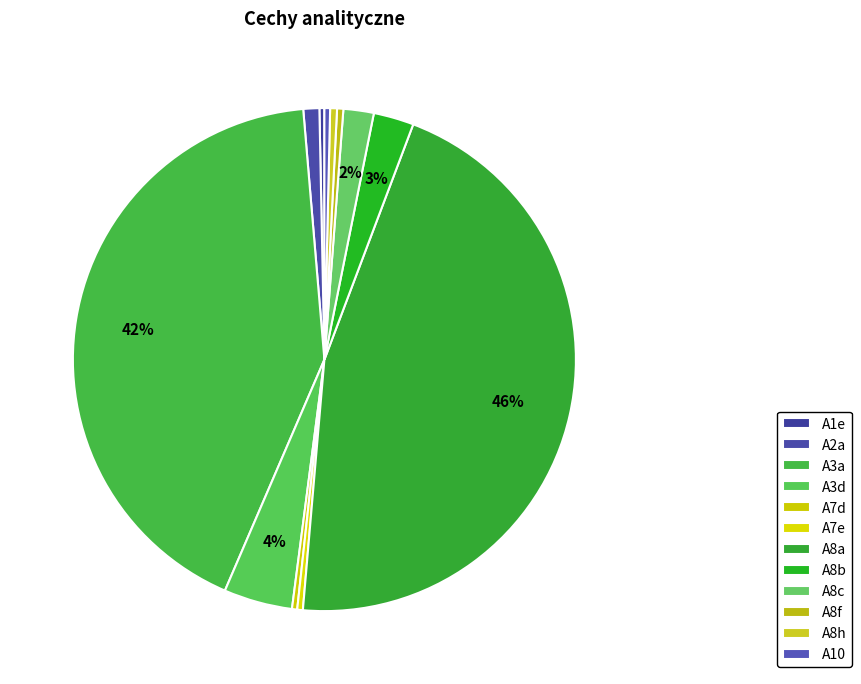

Is it true that A10 is 0% of the pie?

True